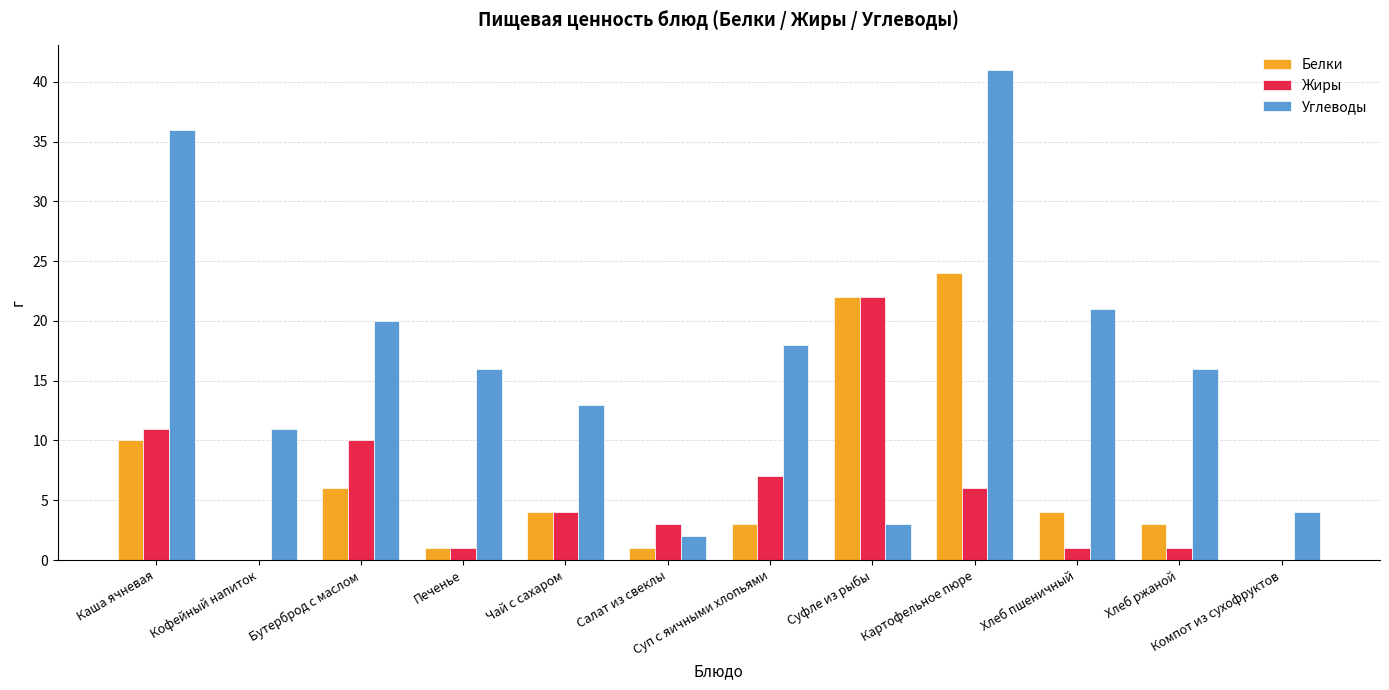

At which label is Белки closest to 12?

Каша ячневая